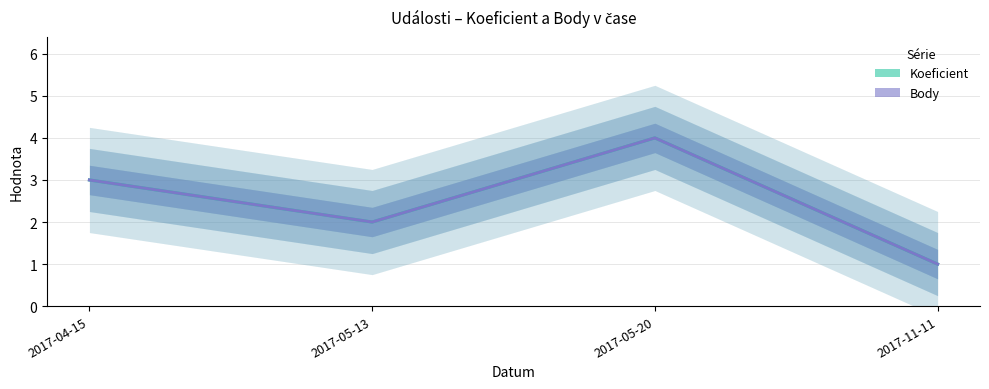

Which has a higher value, 2017-05-13 or 2017-05-20?

2017-05-20